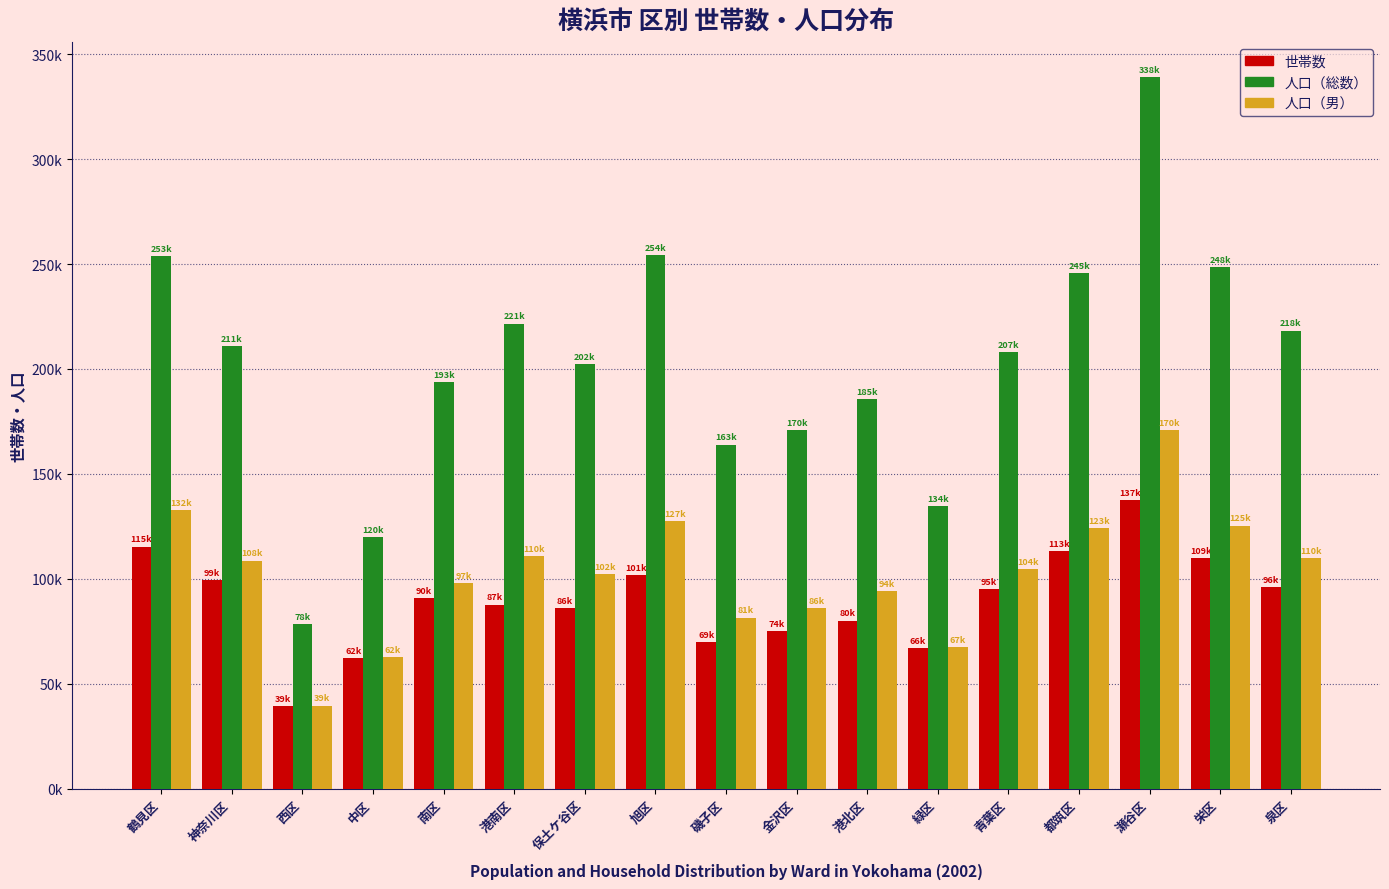

What are all the series names shown in the legend?

世帯数, 人口（総数）, 人口（男）